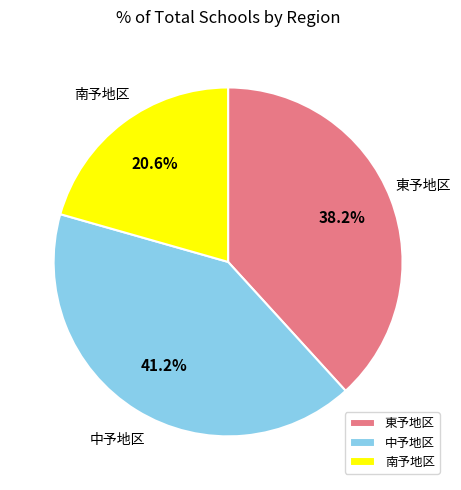

Which has a higher value, 南予地区 or 中予地区?

中予地区